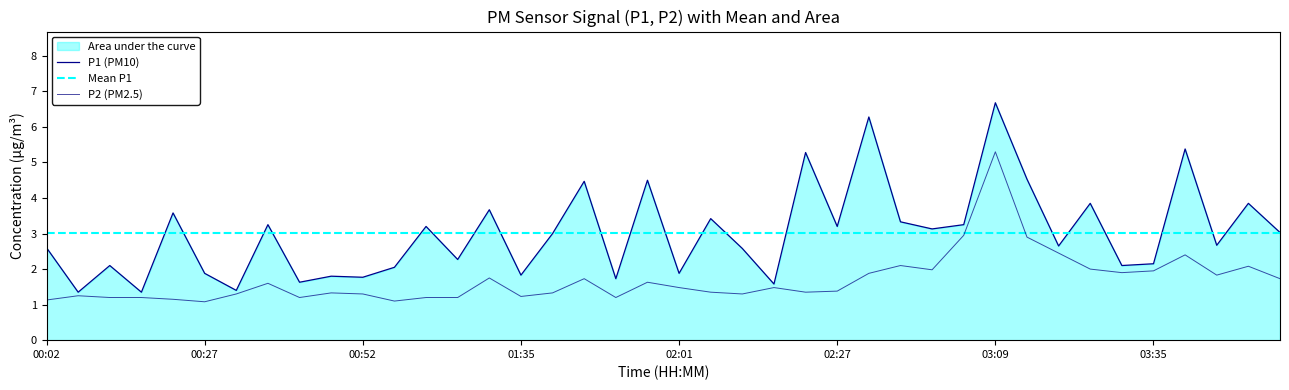

What is the difference between the P1 values at 25 and 37?

0.5